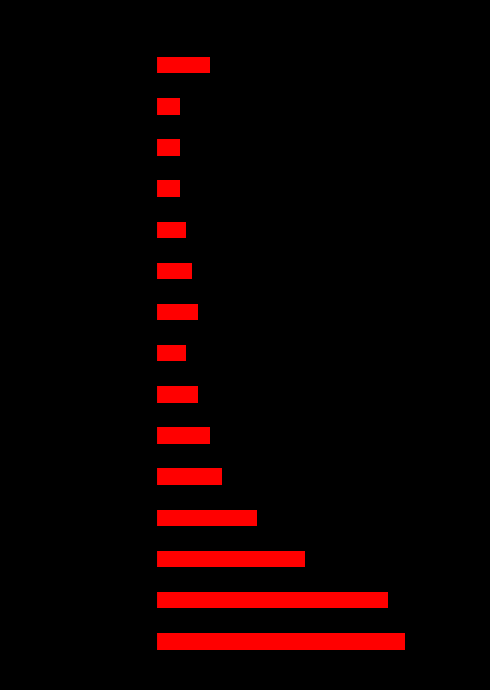

Are the bars horizontal?

Yes